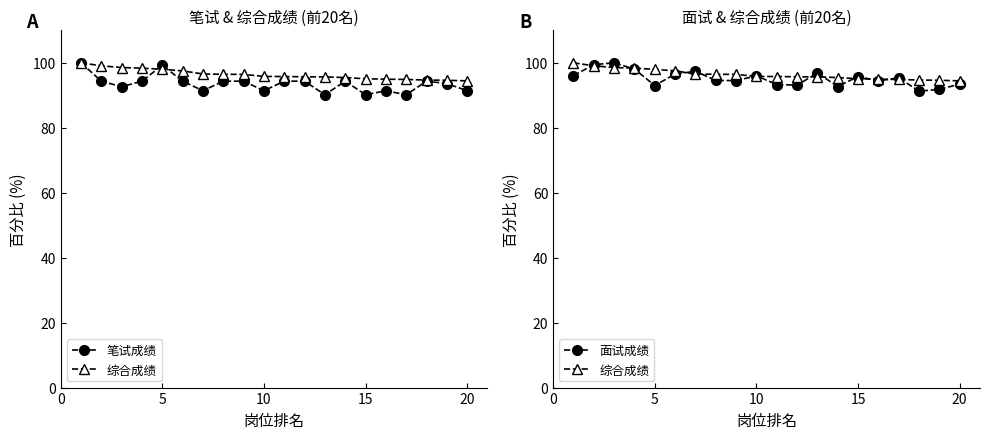

What is the sum of all 综合成绩 values?

1928.0